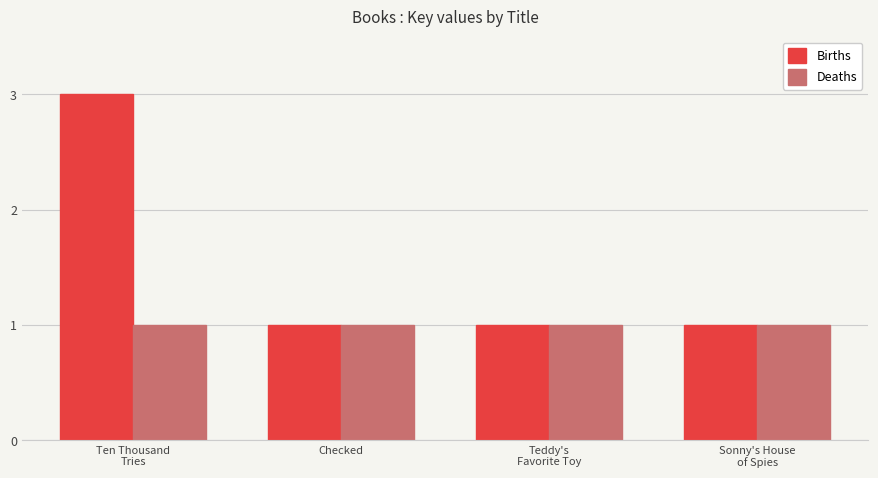

What is the label of the 4th bar from the right?

Ten Thousand
Tries